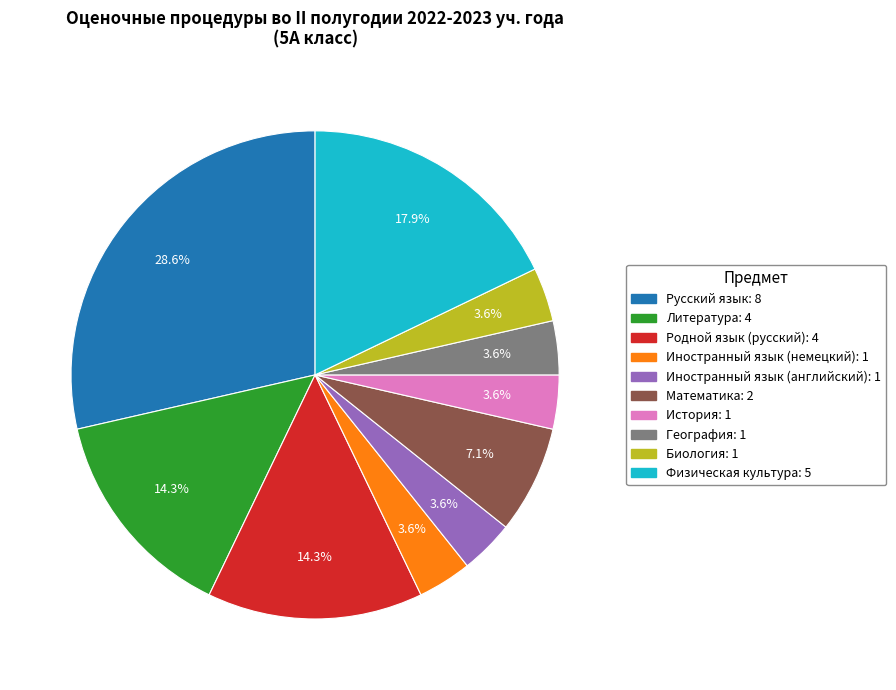

Is it true that Физическая культура is 24% of the pie?

False